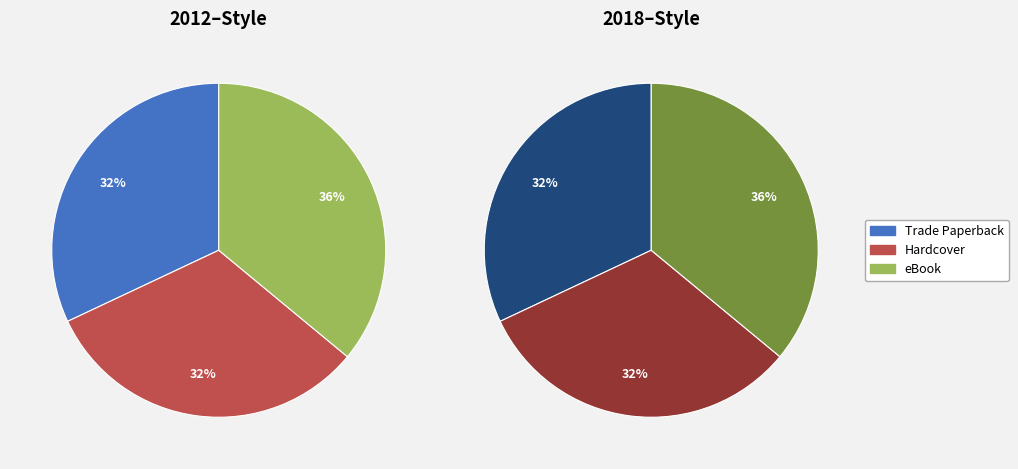

To the nearest percent, what percentage of the pie is eBook?

36%